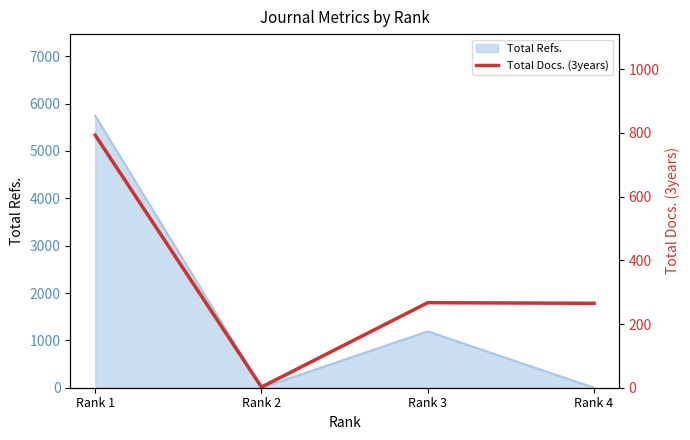

Which category has the highest value in the Total Refs. series?

Rank 1